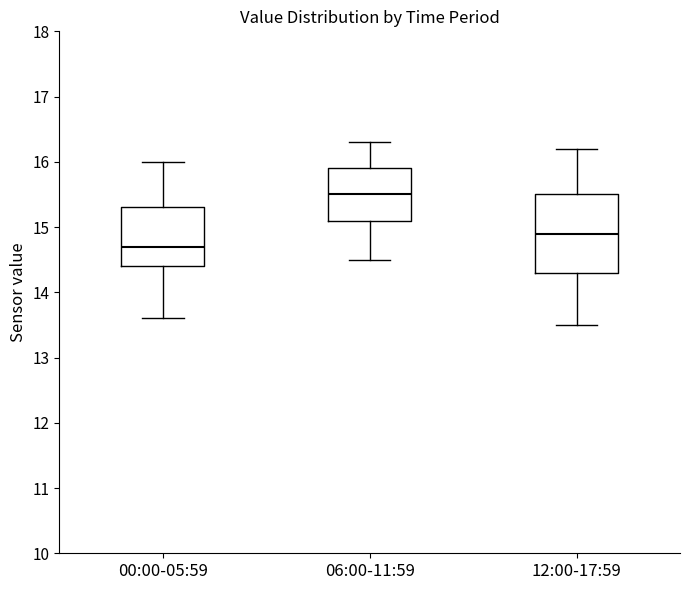

Where does the median line of the box for 00:00-05:59 sit on the y-axis? The values are not printed on the chart, so give them approximately, as read against the axis.

14.7